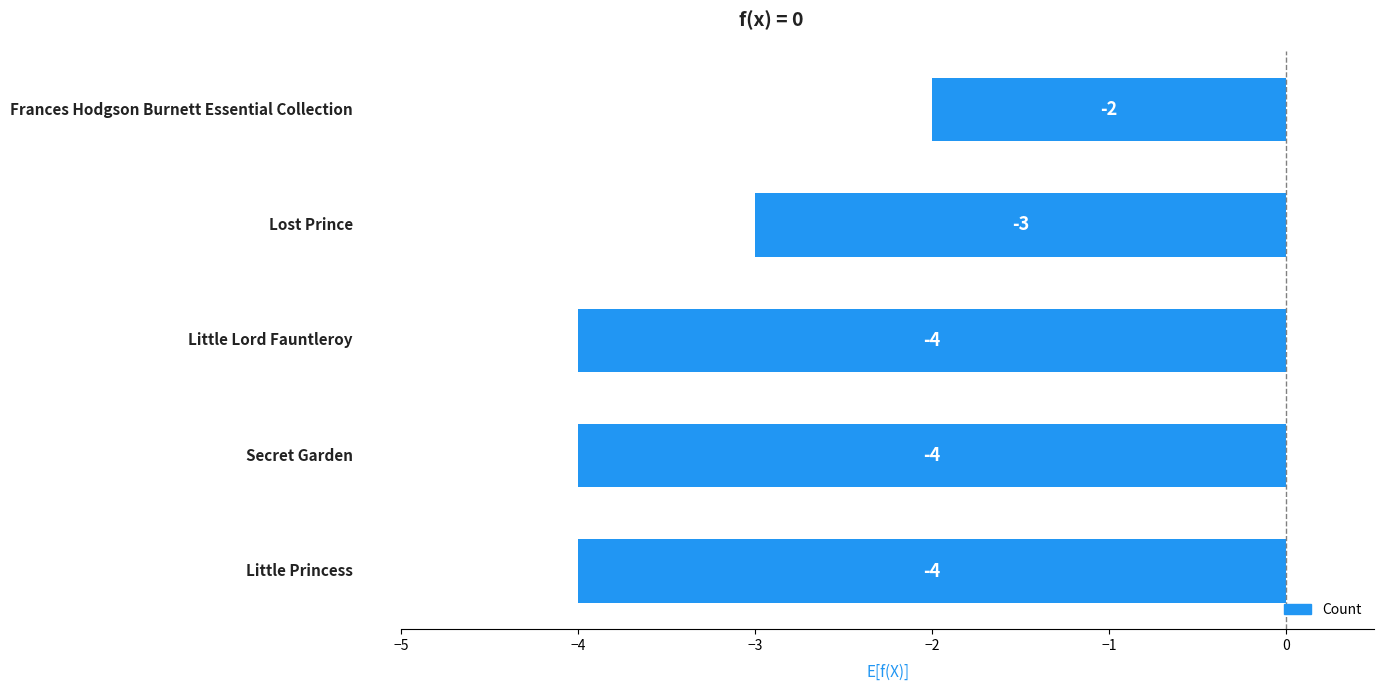

Count the values in the range -4 to -3.

4